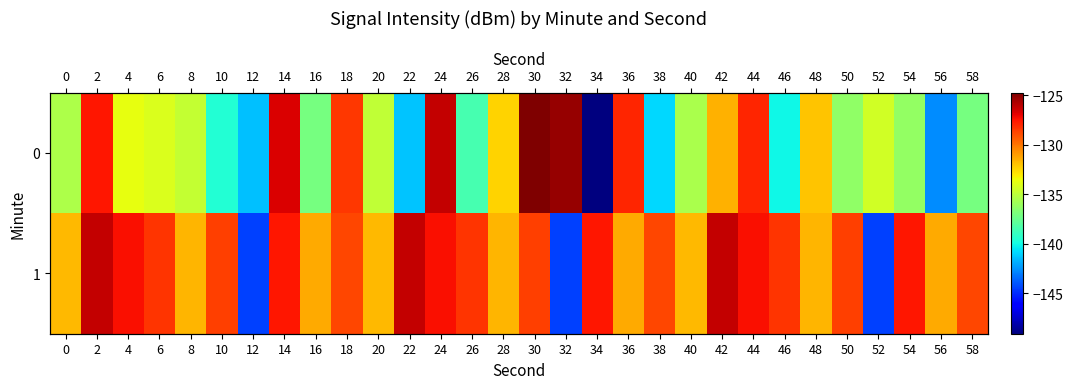

Rank the series at 28 from lowest to highest value.

0, 1